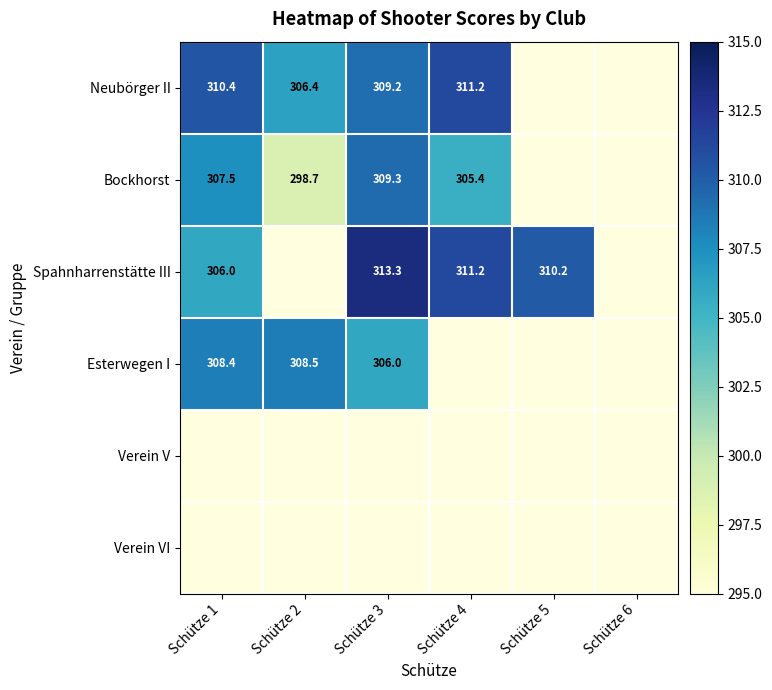

The value of Neubörger II at Schütze 3 is 309.2. True or false?

True